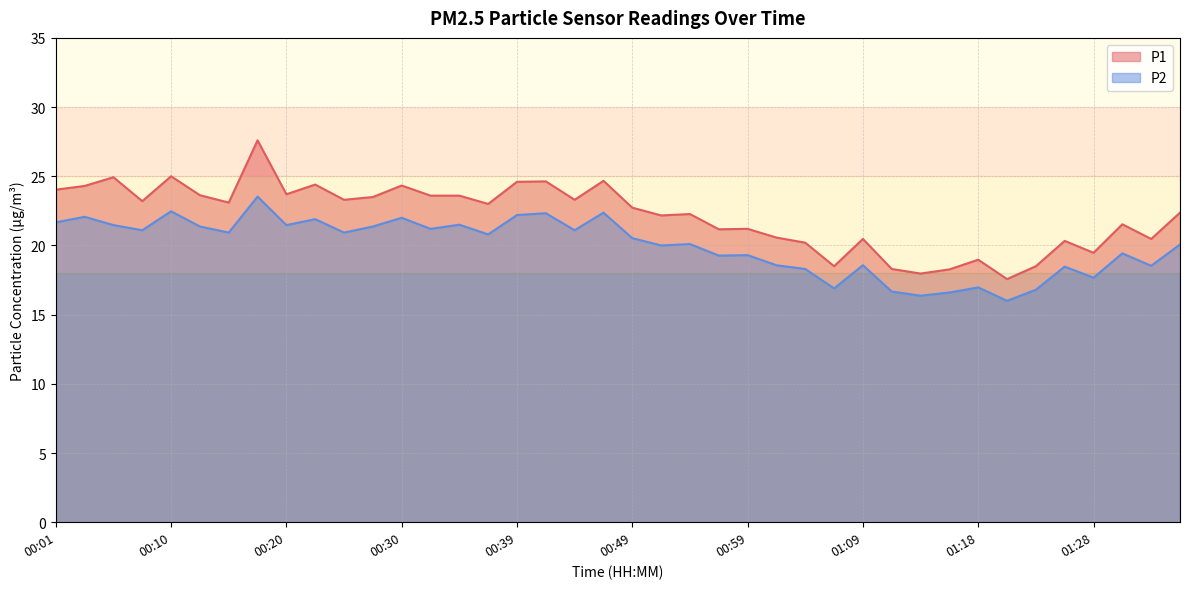

Reading left to right, extract all data points from this chart.

P1: 24.0	24.3	24.9	23.2	25.0	23.6	23.1	27.6	23.7	24.4	23.3	23.5	24.3	23.6	23.6	23.0	24.6	24.6	23.3	24.7	22.7	22.2	22.3	21.2	21.2	20.6	20.2	18.5	20.5	18.3	18.0	18.3	19.0	17.6	18.5	20.3	19.5	21.5	20.5	22.4
P2: 21.7	22.1	21.5	21.1	22.5	21.4	20.9	23.5	21.5	21.9	20.9	21.4	22.0	21.2	21.5	20.8	22.2	22.3	21.1	22.4	20.5	20.0	20.1	19.3	19.3	18.6	18.3	16.9	18.6	16.7	16.4	16.6	17.0	16.0	16.8	18.5	17.7	19.4	18.5	20.1